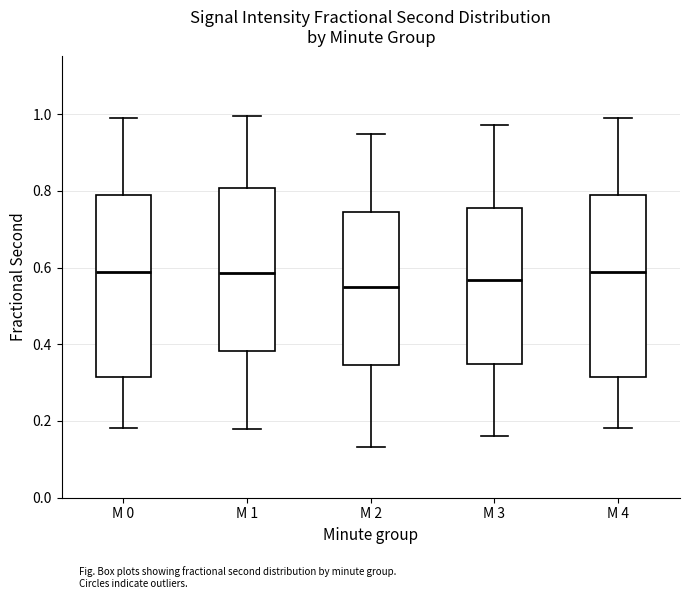

Reading left to right, read every box against the y-axis: the position of its median line, the range the box covers, and the ends of its whiskers. The values are not printed on the chart, so give them approximately, as read against the axis.

M 0: median 0.58, box 0.32 to 0.78, whiskers 0.18 to 1.00
M 1: median 0.58, box 0.38 to 0.80, whiskers 0.18 to 1.00
M 2: median 0.54, box 0.34 to 0.74, whiskers 0.14 to 0.94
M 3: median 0.56, box 0.34 to 0.76, whiskers 0.16 to 0.98
M 4: median 0.58, box 0.32 to 0.78, whiskers 0.18 to 1.00